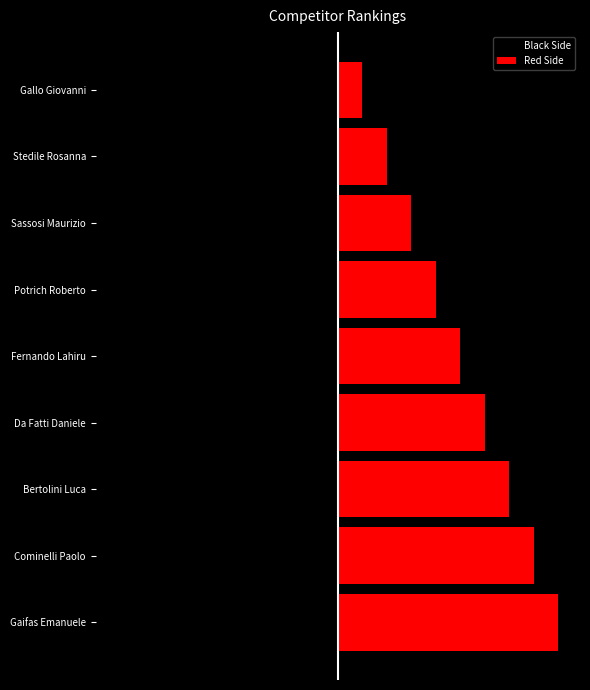

The Red Side series shows 9 at Da Fatti Daniele. True or false?

False